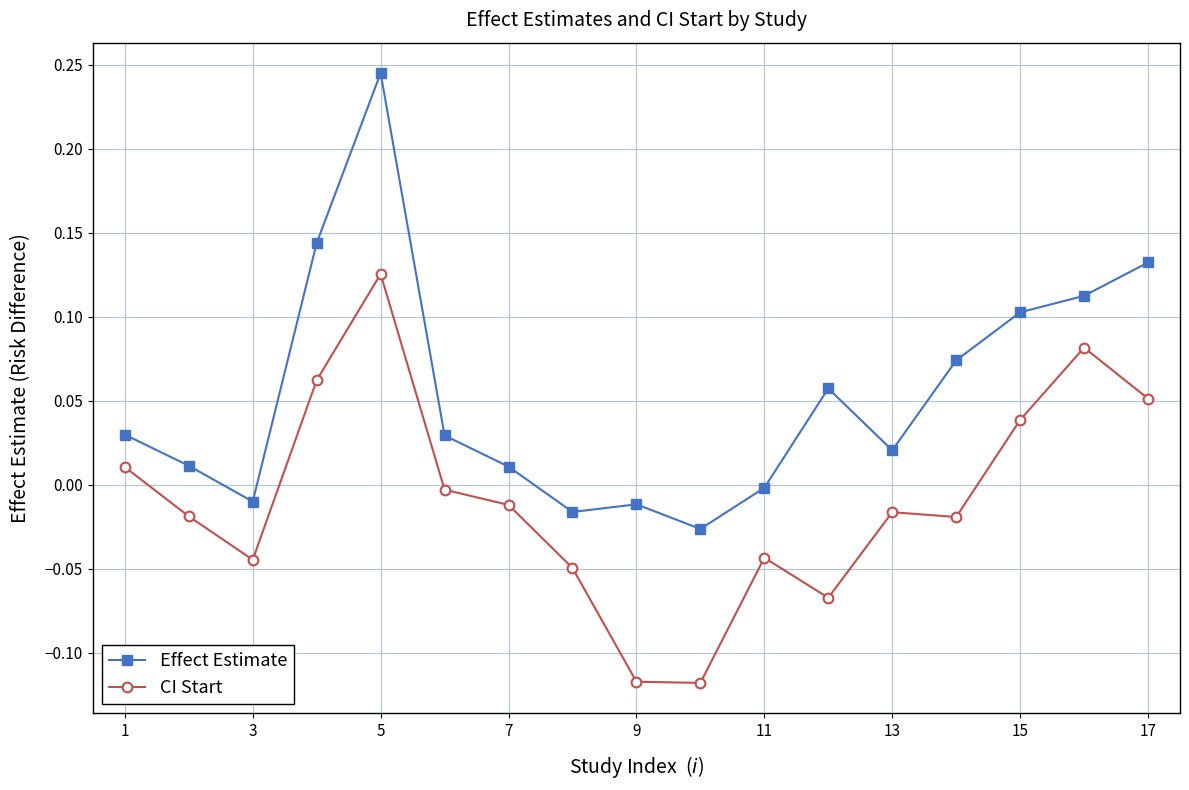

Which series has the largest total across all categories?

Effect Estimate